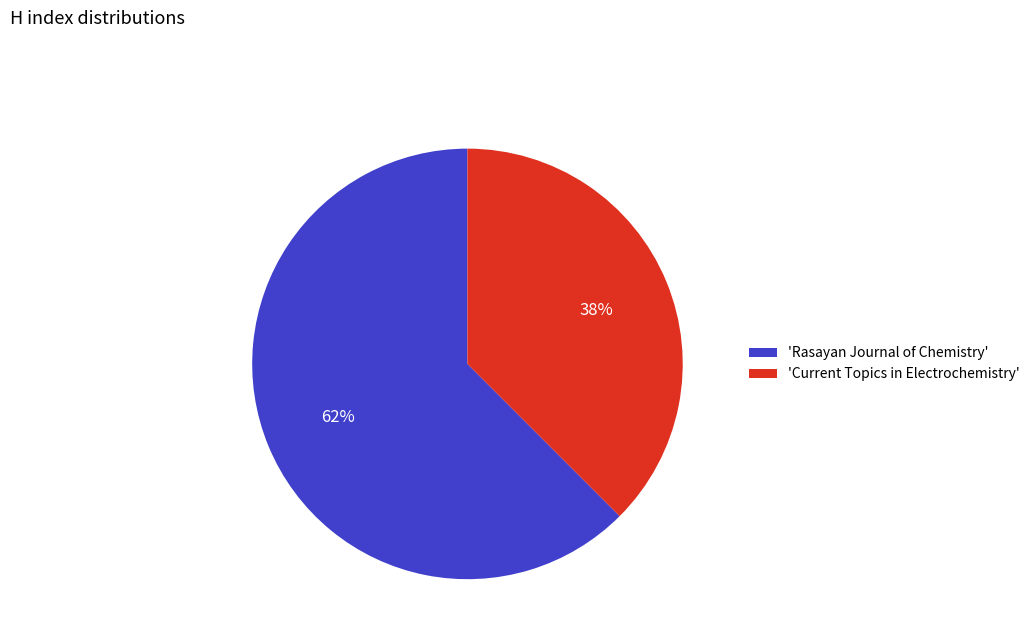

What percentage is the 'Current Topics in Electrochemistry' slice, to the nearest percent?

38%